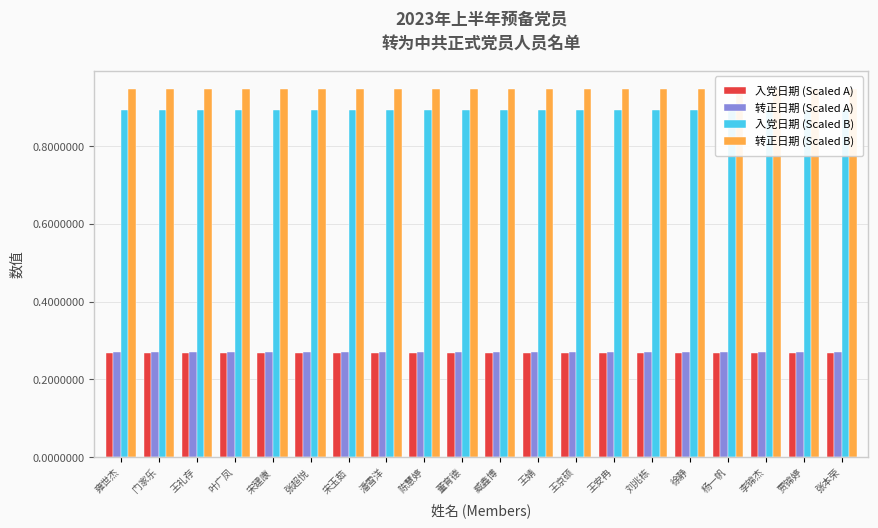

What is the spread (max minus min) of values at 叶广凤?

0.7